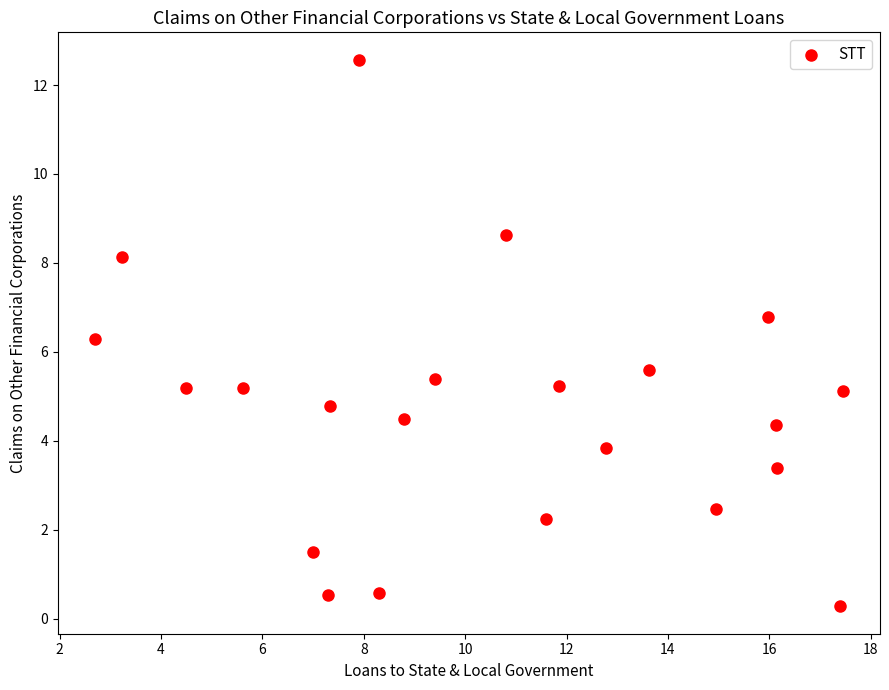

What is the range of X values (max minus min)?

14.7